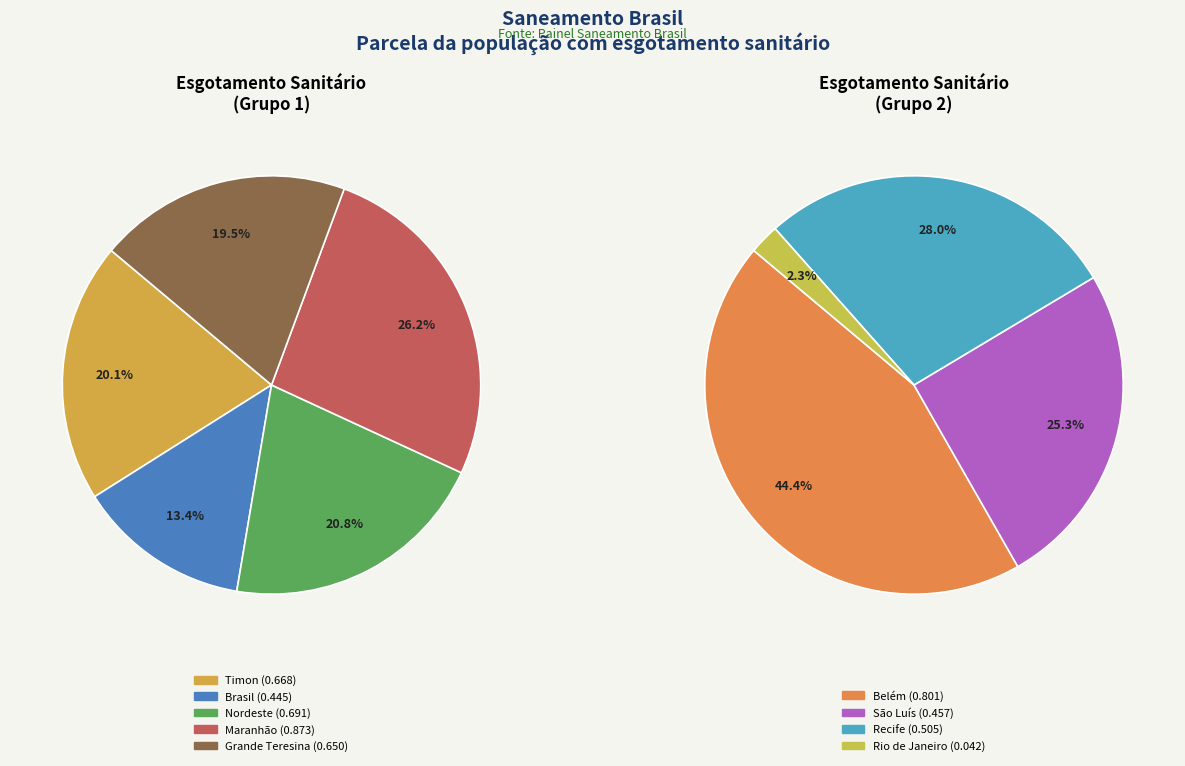

Does Recife represent more than half of the total?

No